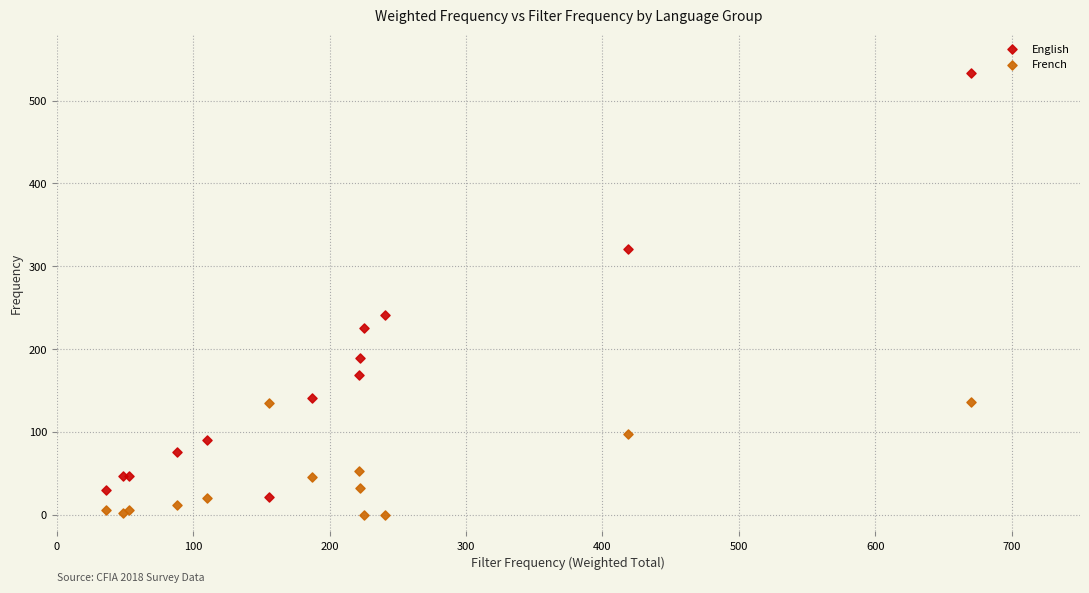

Which series contains the highest Y value?

English